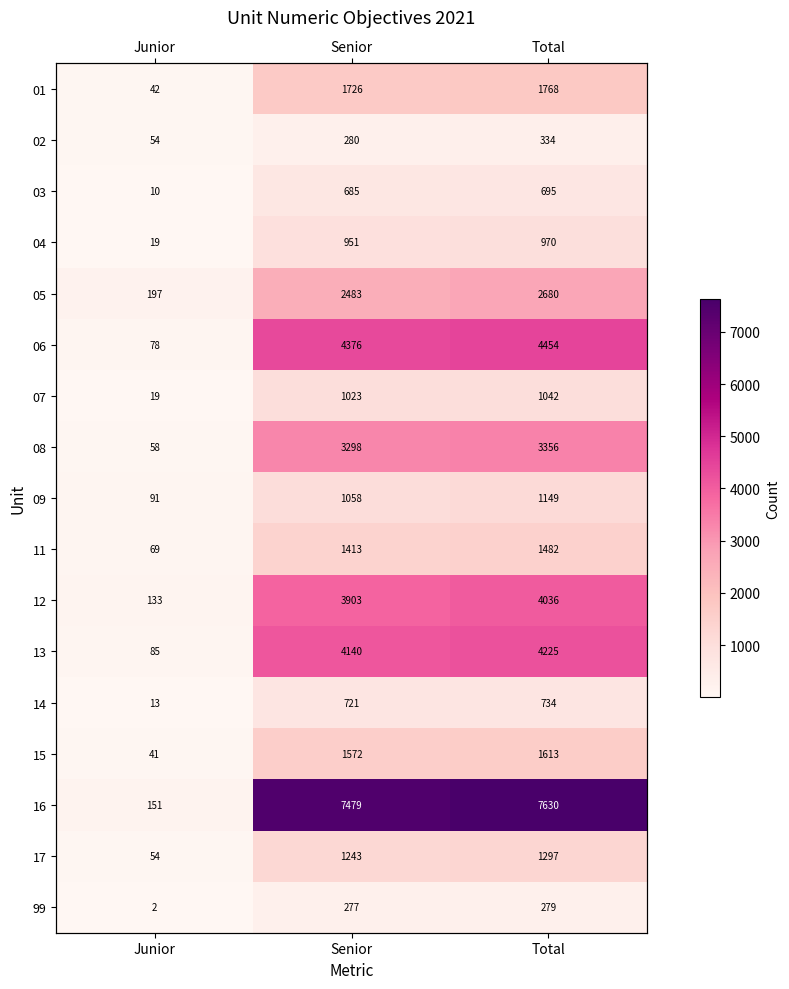

At which label does 04 first exceed 951?

Total